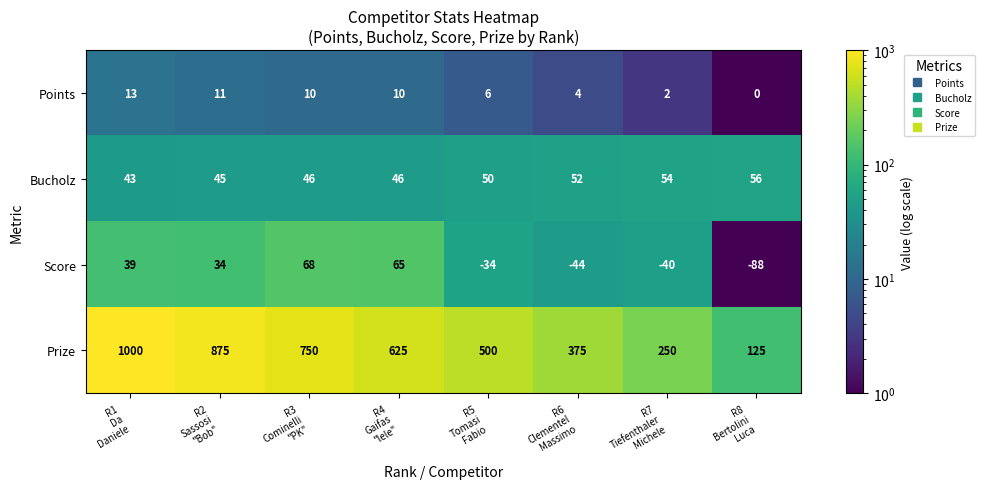

What is the sum of all Points values?

56